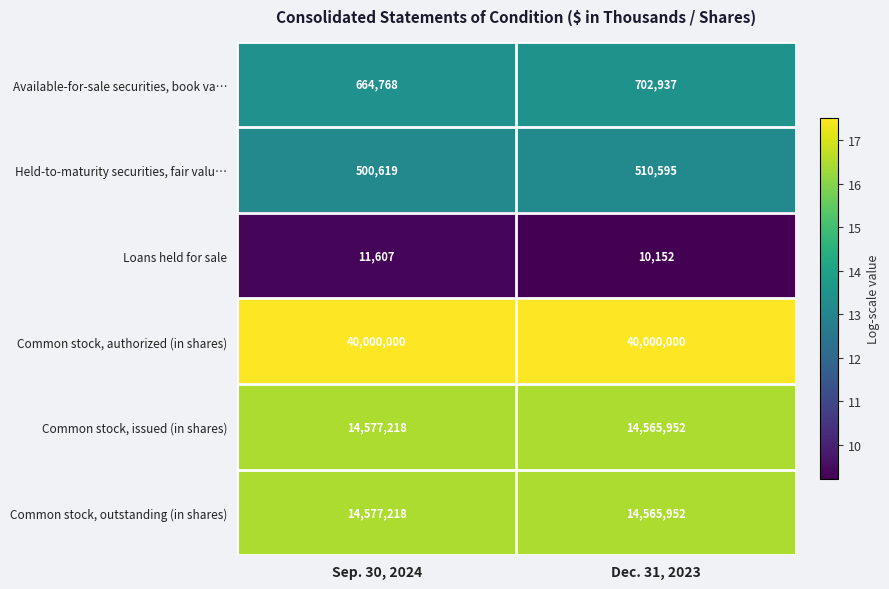

What is the approximate value of Loans held for sale at Sep. 30, 2024?

11607